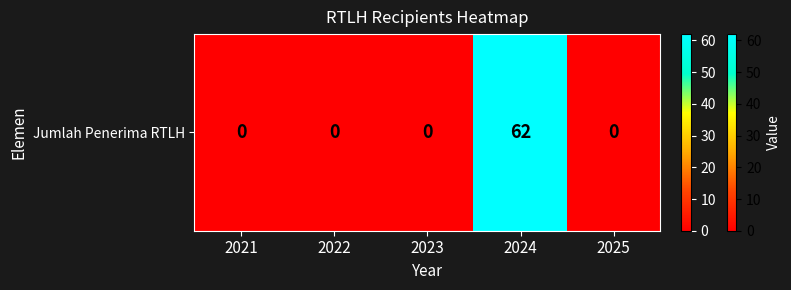

List the labels in order of value, largest first.

2024, 2021, 2022, 2023, 2025